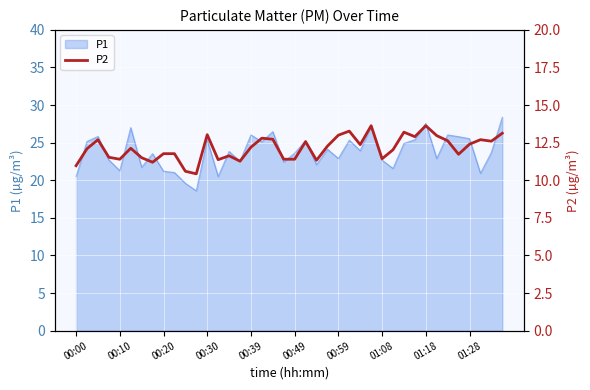

What is the lowest value of the P1 series?

18.6